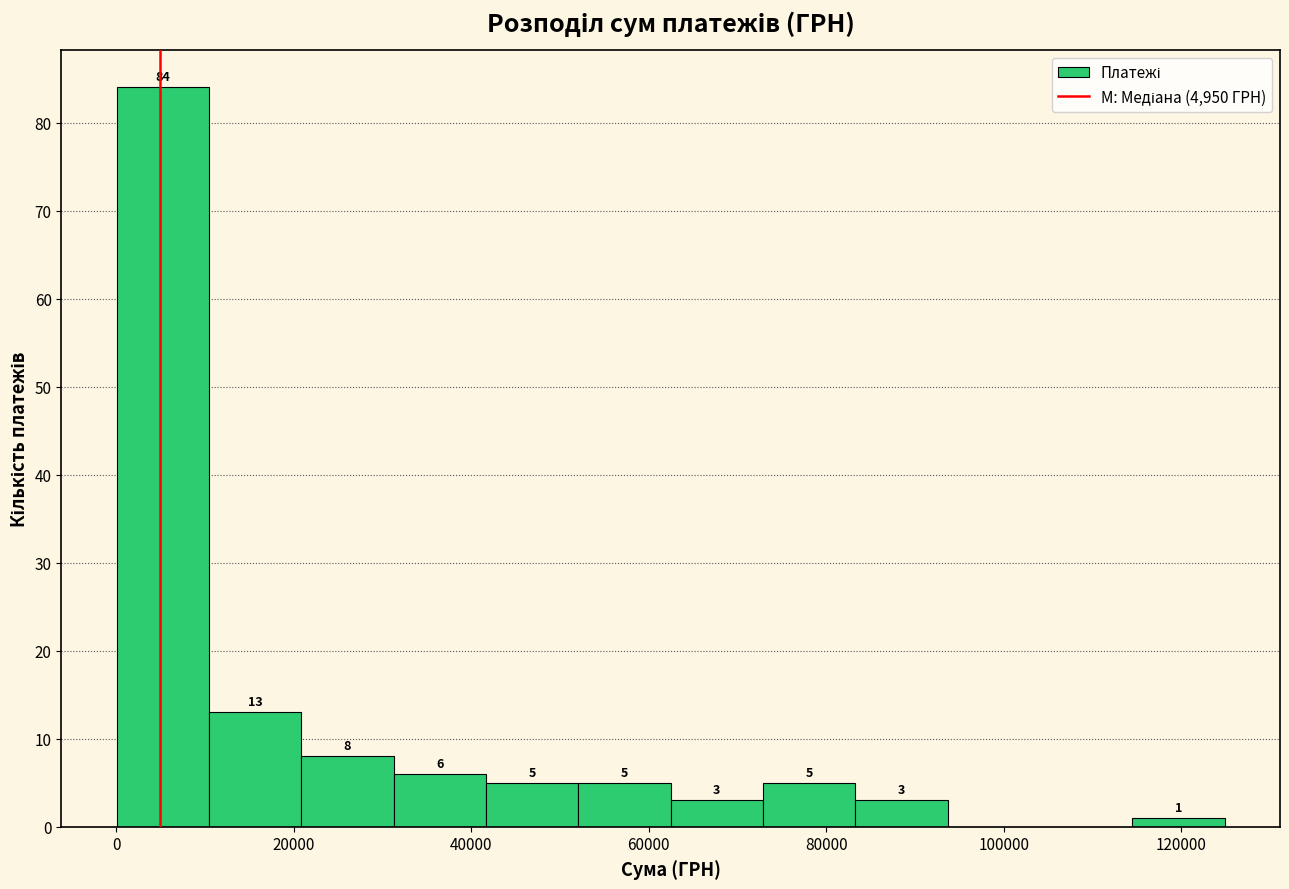

Over which range of the x-axis is the bar tallest?

0 to 10000